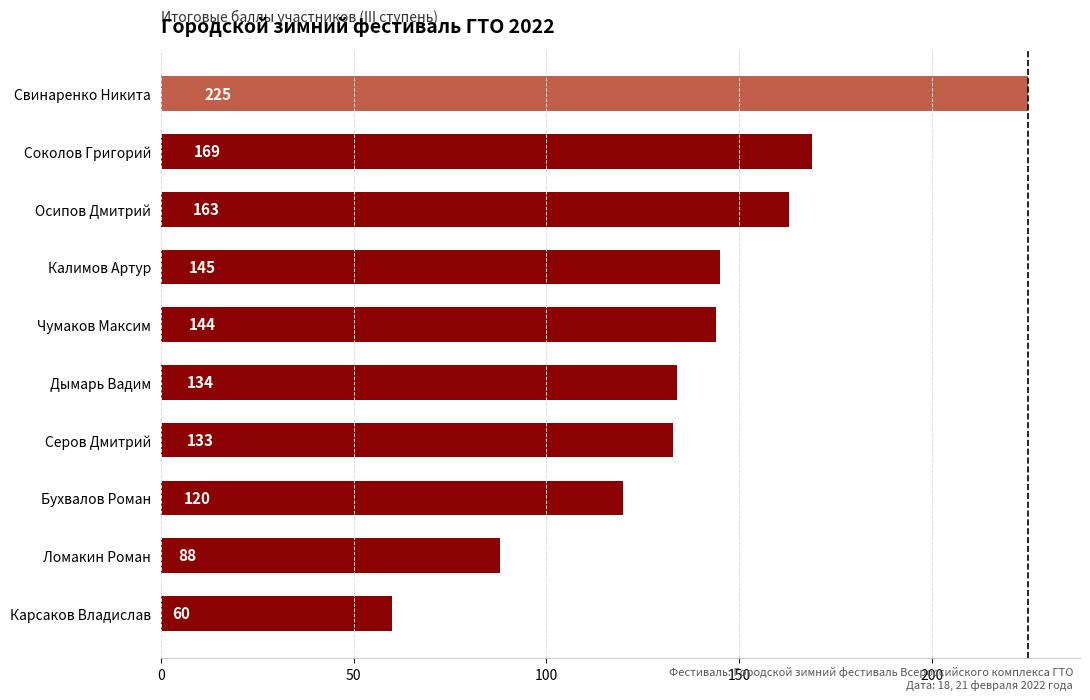

Reading top to bottom, transcribe all the data shown in this chart.

Свинаренко Никита=225	Соколов Григорий=169	Осипов Дмитрий=163	Калимов Артур=145	Чумаков Максим=144	Дымарь Вадим=134	Серов Дмитрий=133	Бухвалов Роман=120	Ломакин Роман=88	Карсаков Владислав=60